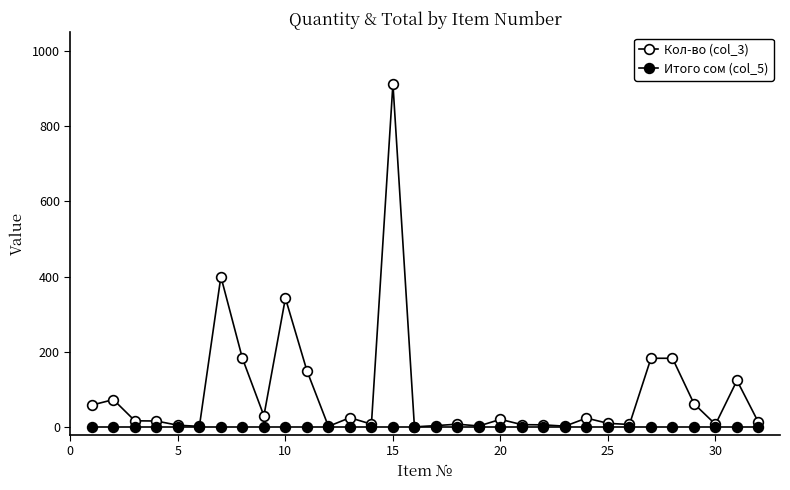

True or false: Итого сом (col_5) and Кол-во (col_3) intersect in this chart.

False